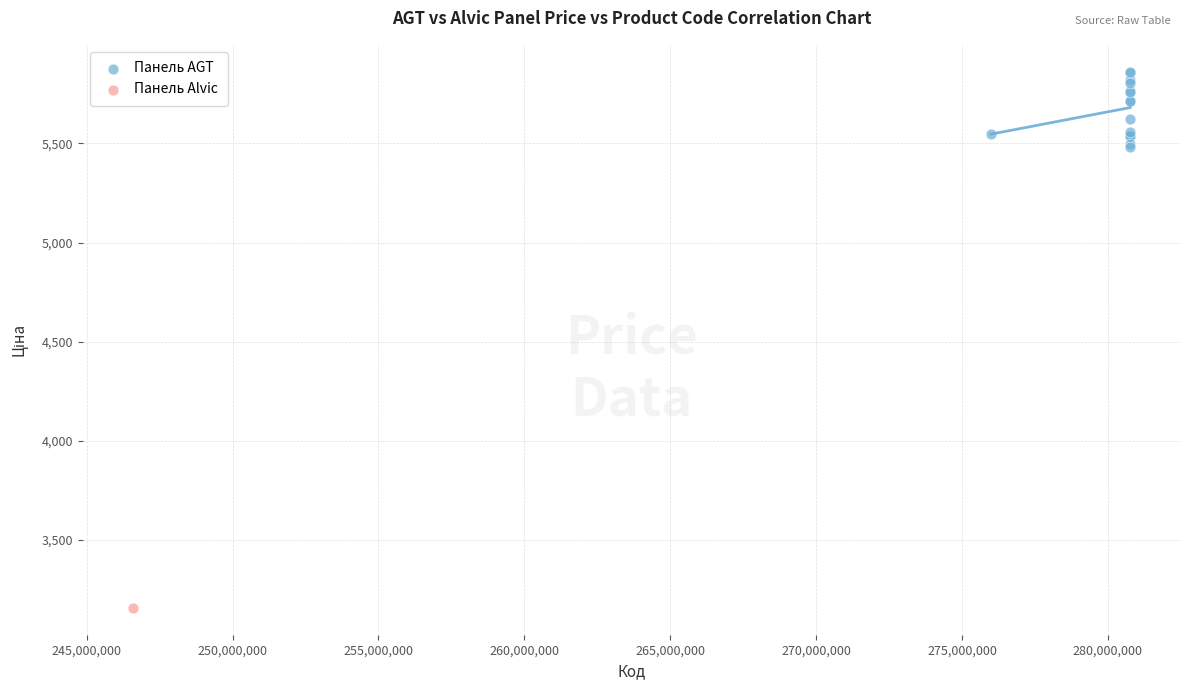

What are all the series names shown in the legend?

Панель AGT, Панель Alvic